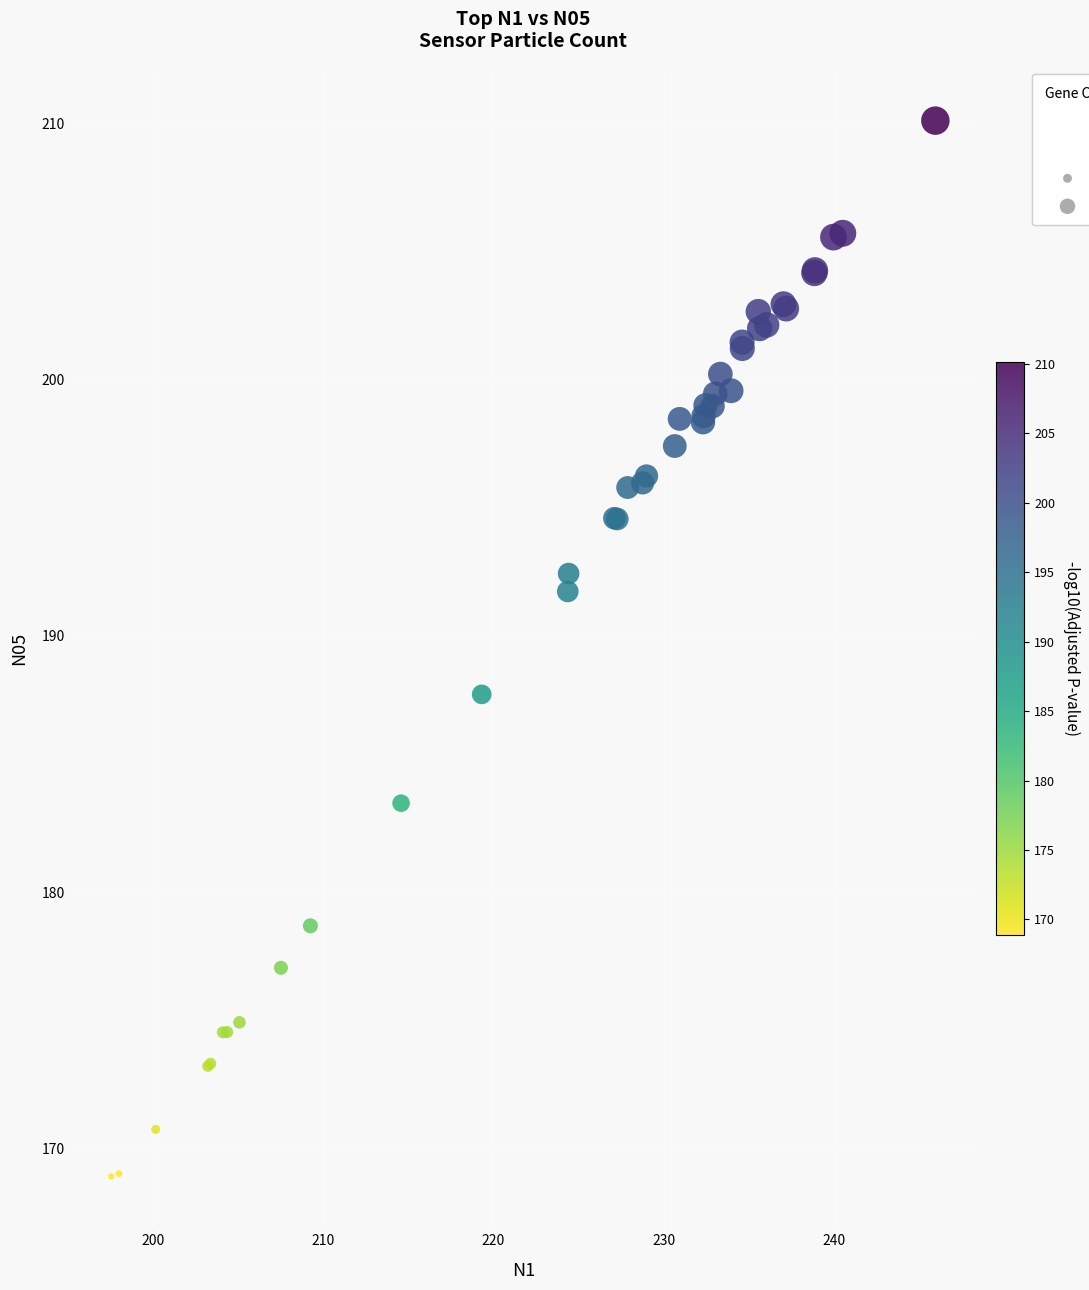

What Y value in the scatter plot is closest to 189?

187.7